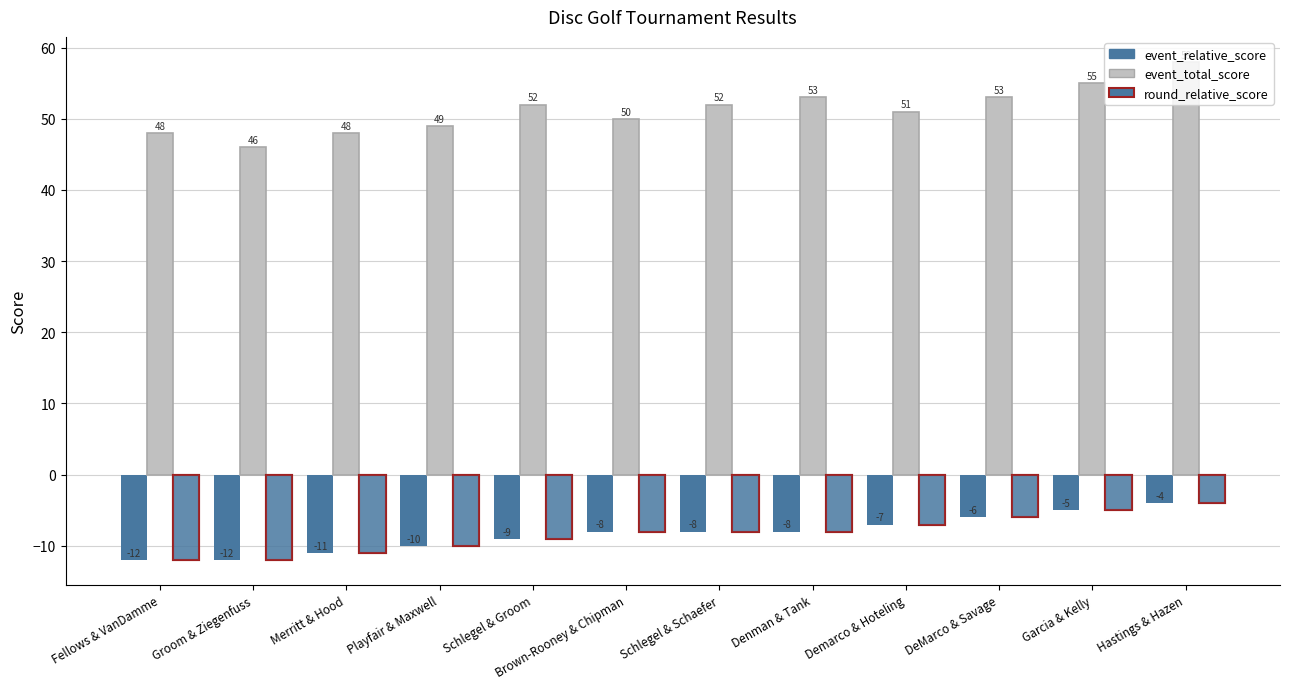

Is it true that event_relative_score equals -11 at Merritt & Hood?

True